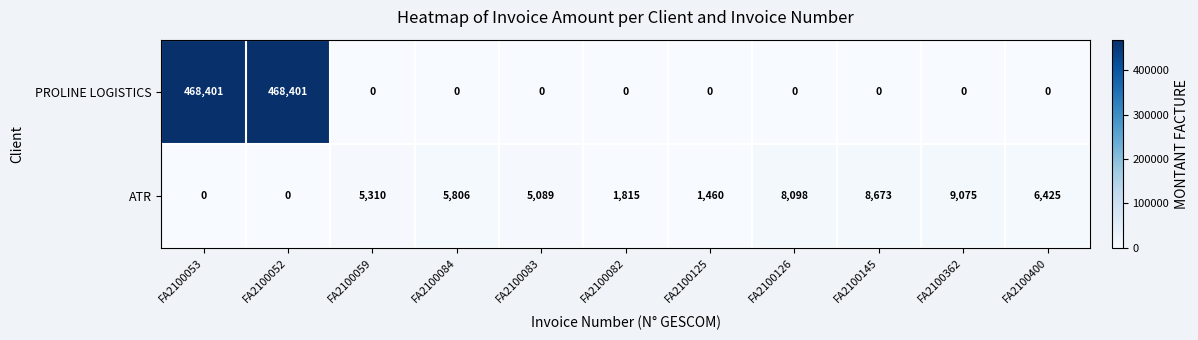

Reading left to right, list all the values displayed in this chart.

PROLINE LOGISTICS: FA2100053=468401	FA2100052=468401	FA2100059=0	FA2100084=0	FA2100083=0	FA2100082=0	FA2100125=0	FA2100126=0	FA2100145=0	FA2100362=0	FA2100400=0
ATR: FA2100053=0	FA2100052=0	FA2100059=5310	FA2100084=5806	FA2100083=5089	FA2100082=1815	FA2100125=1460	FA2100126=8098	FA2100145=8673	FA2100362=9075	FA2100400=6425